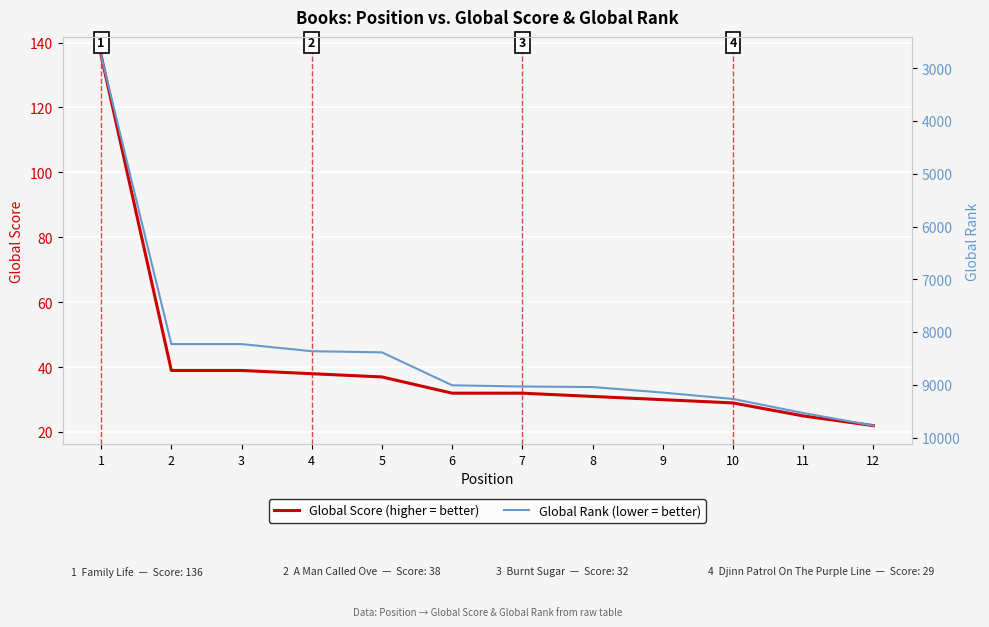

What are all the series names shown in the legend?

Global Score, Global Rank